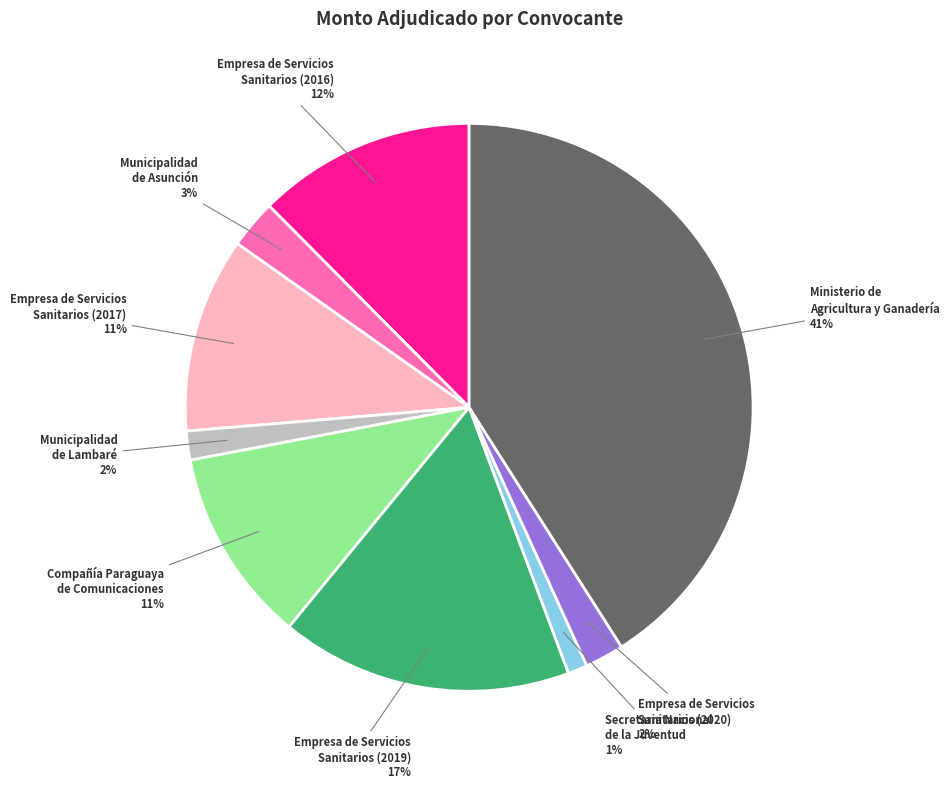

What percentage is the Empresa de Servicios Sanitarios (2020) slice, to the nearest percent?

2%